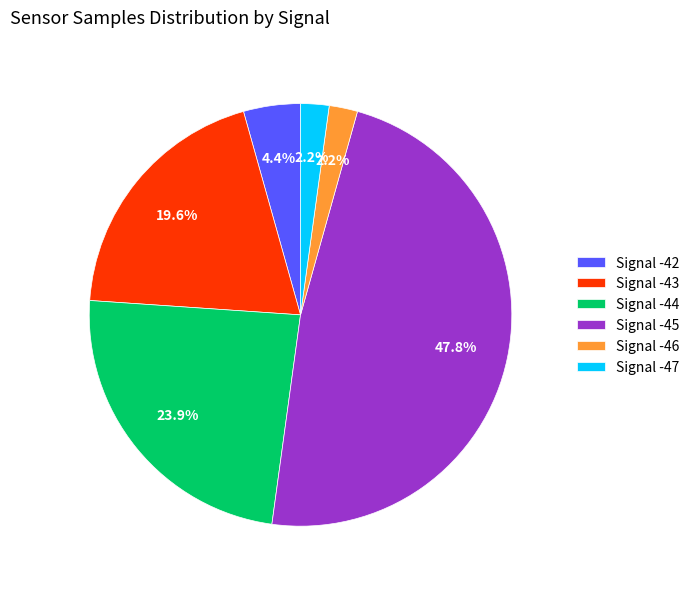

Is there any slice that represents more than half of the pie?

No